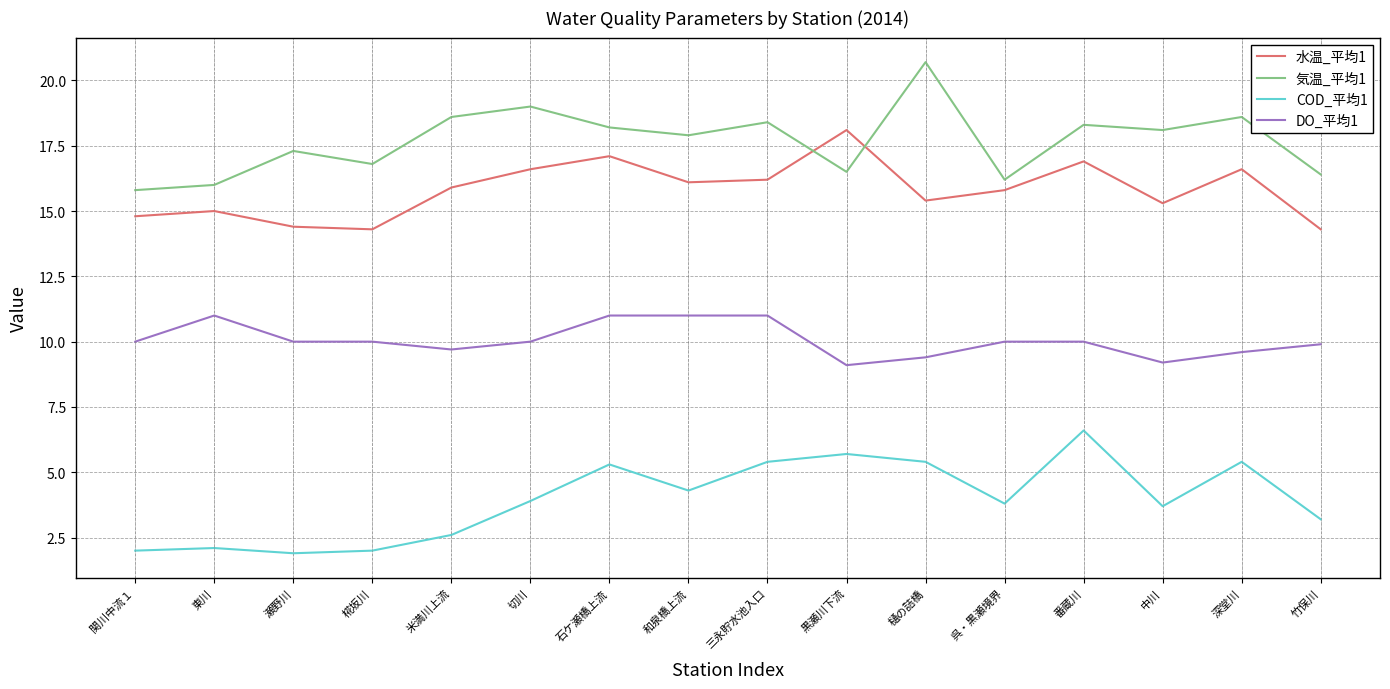

Is the value of 気温_平均1 at 中川 greater than the value of 水温_平均1 at 竹保川?

Yes